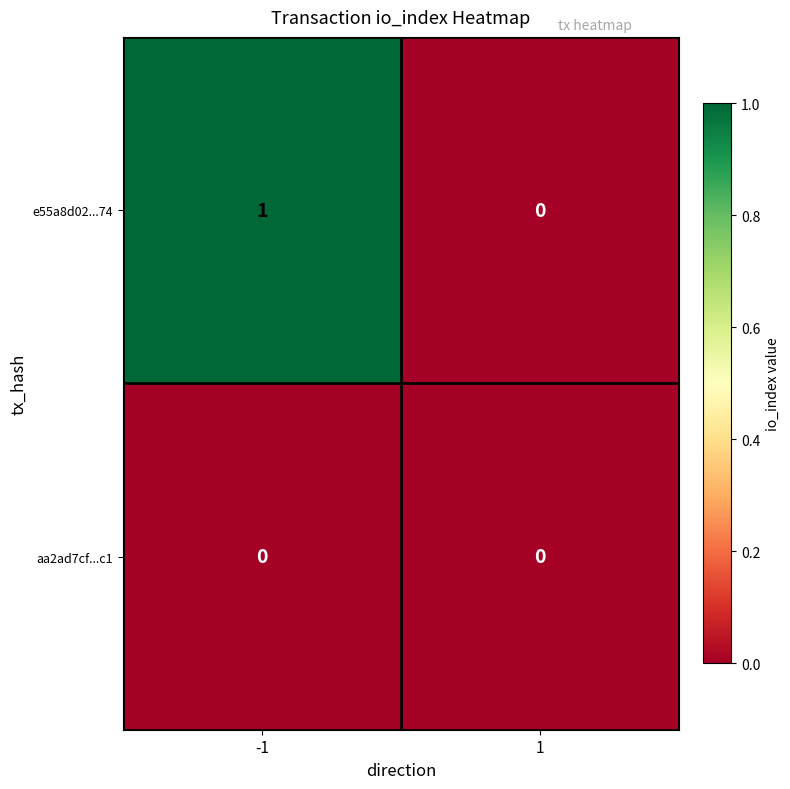

Which series has the largest total across all categories?

e55a8d02...74